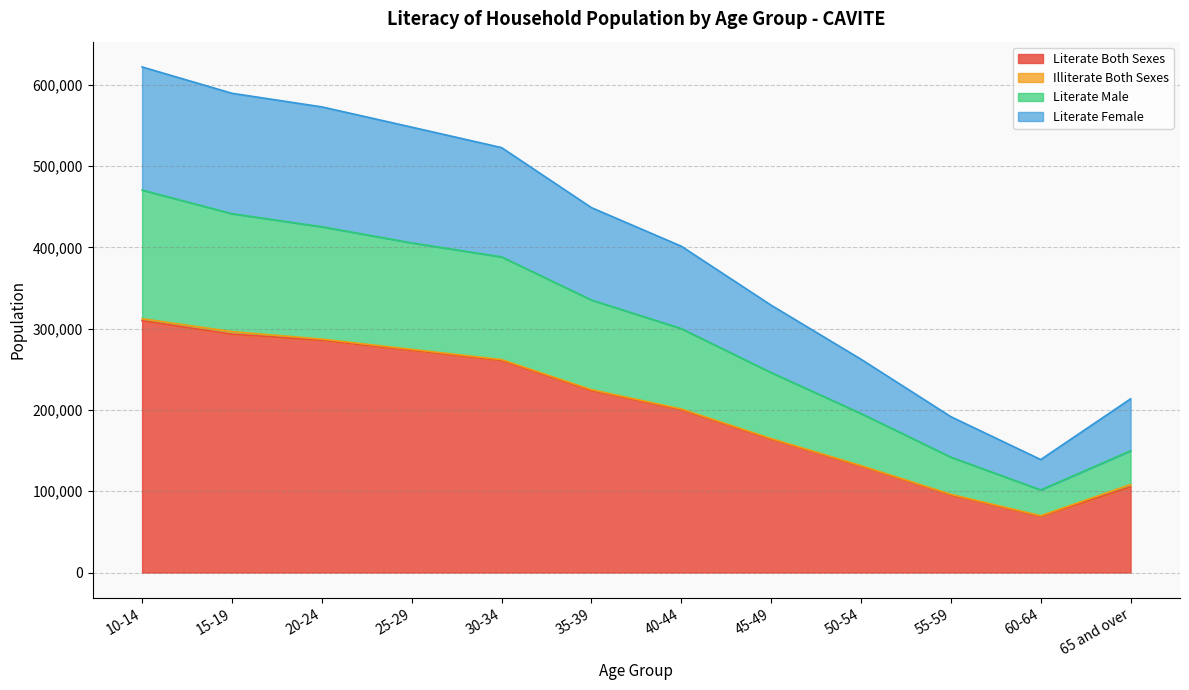

True or false: Literate Both Sexes and Literate Male cross at least once.

False